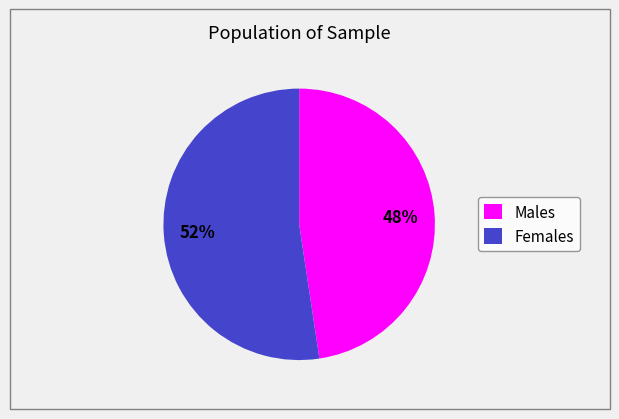

Is it true that Females is 52% of the pie?

True